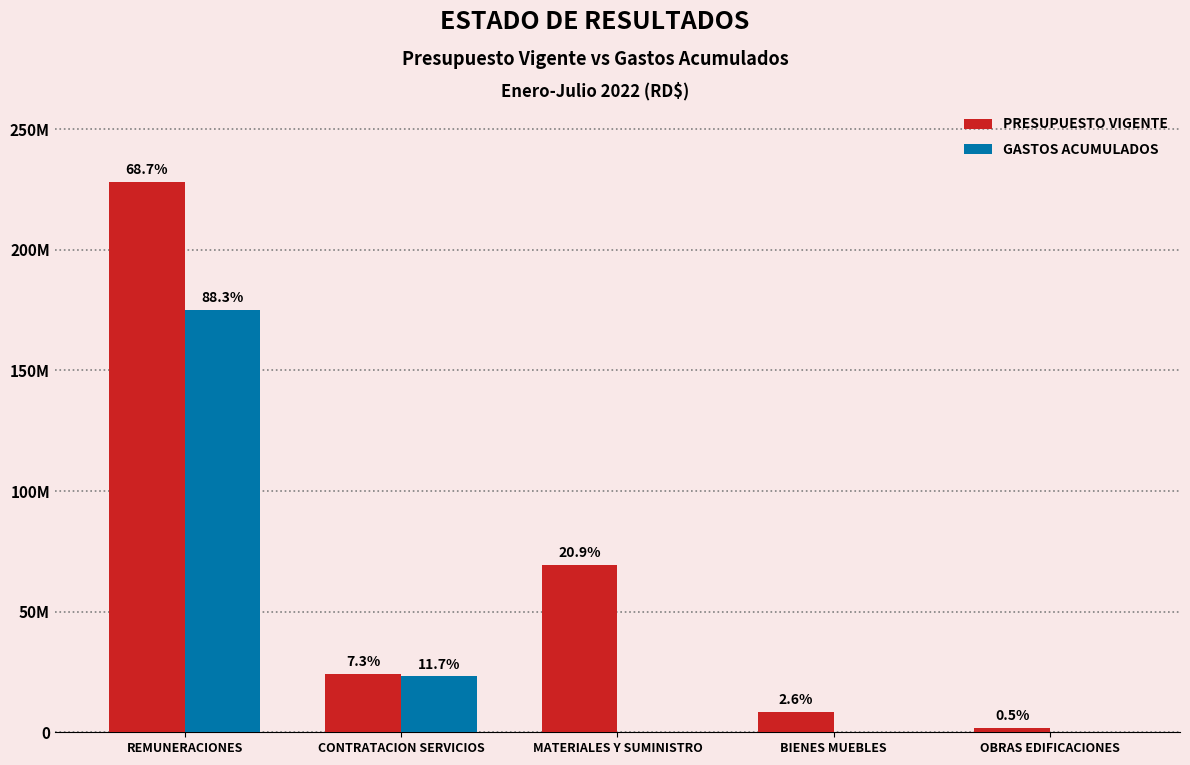

What are all the series names shown in the legend?

PRESUPUESTO VIGENTE, GASTOS ACUMULADOS